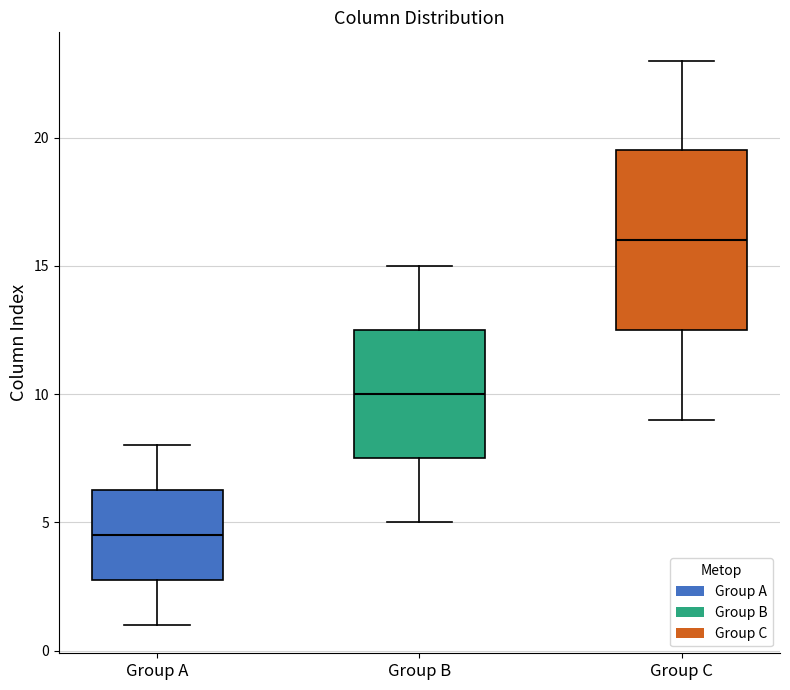

Comparing the boxes themselves (not the whiskers), which one is the tallest?

Group C